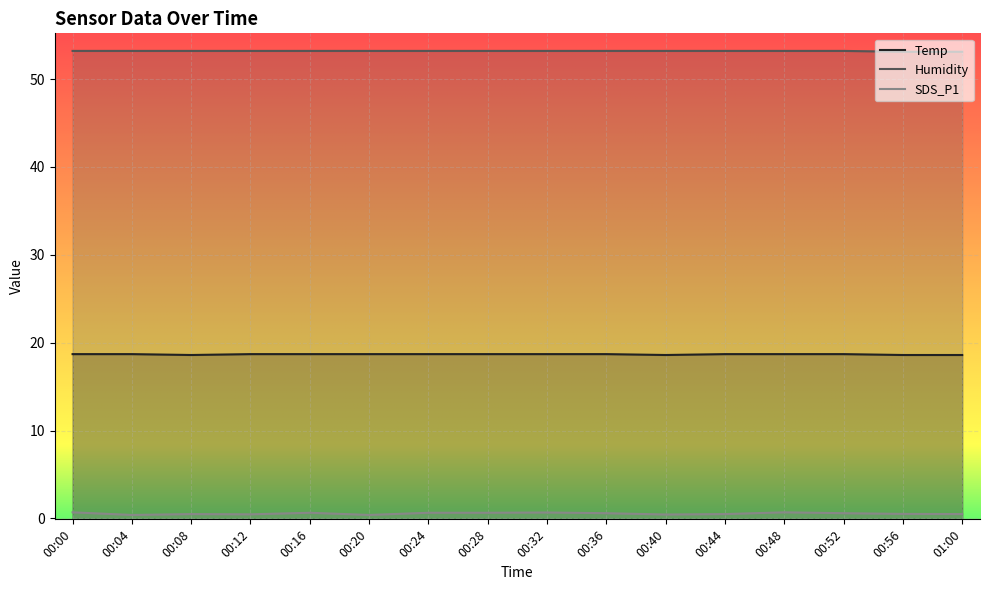

What is the value of the Humidity point at the 10th from the left?

53.2